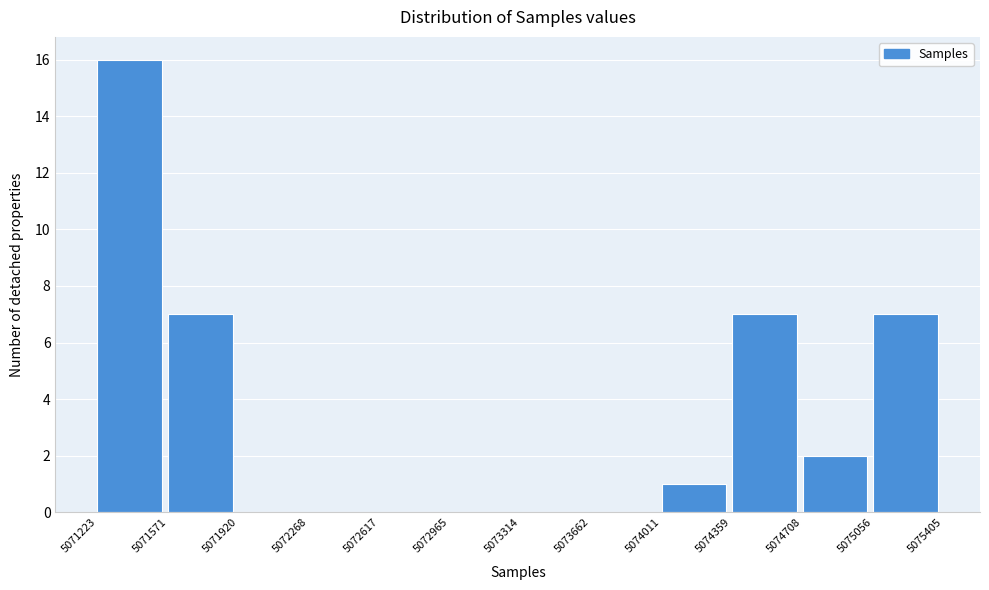

What is the height of the bar covering 5074359 to 5074708 on the x-axis? The values are not printed on the chart, so give them approximately, as read against the axis.

7